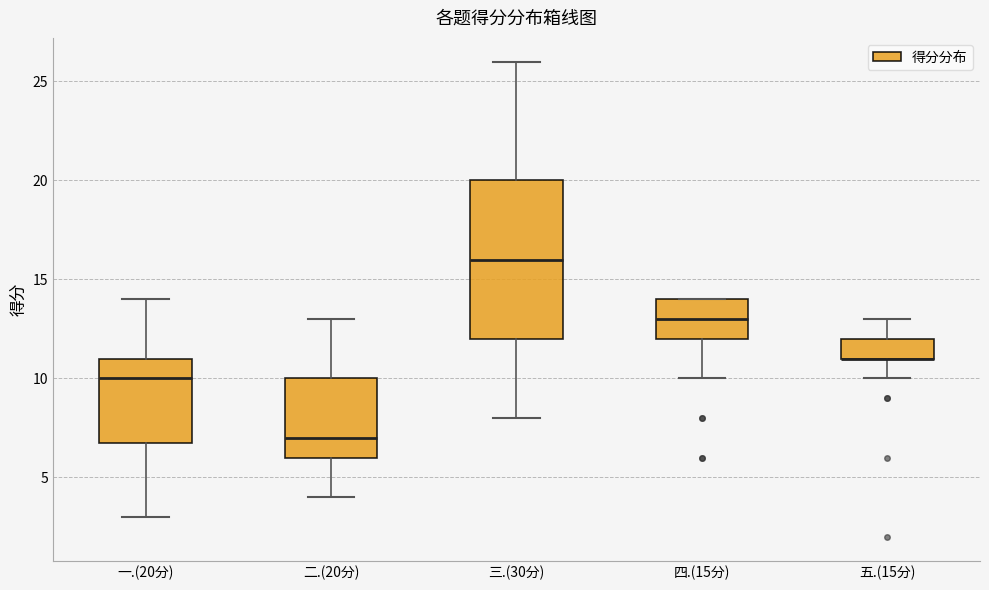

Reading left to right, transcribe this box plot: for each box, give where its median line is, the range the box spans, and where its two whiskers end, as read against the y-axis. The values are not printed on the chart, so give them approximately, as read against the axis.

一.(20分): median 10, box 7 to 11, whiskers 3 to 14
二.(20分): median 7, box 6 to 10, whiskers 4 to 13
三.(30分): median 16, box 12 to 20, whiskers 8 to 26
四.(15分): median 13, box 12 to 14, whiskers 10 to 14
五.(15分): median 11 (drawn on the box's lower edge), box 11 to 12, whiskers 10 to 13